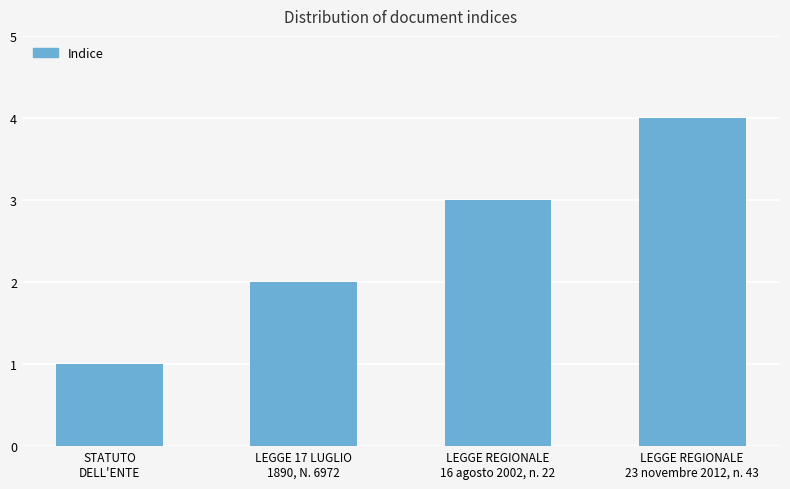

What is the change in value from LEGGE 17 LUGLIO
1890, N. 6972 to LEGGE REGIONALE
16 agosto 2002, n. 22?

+1